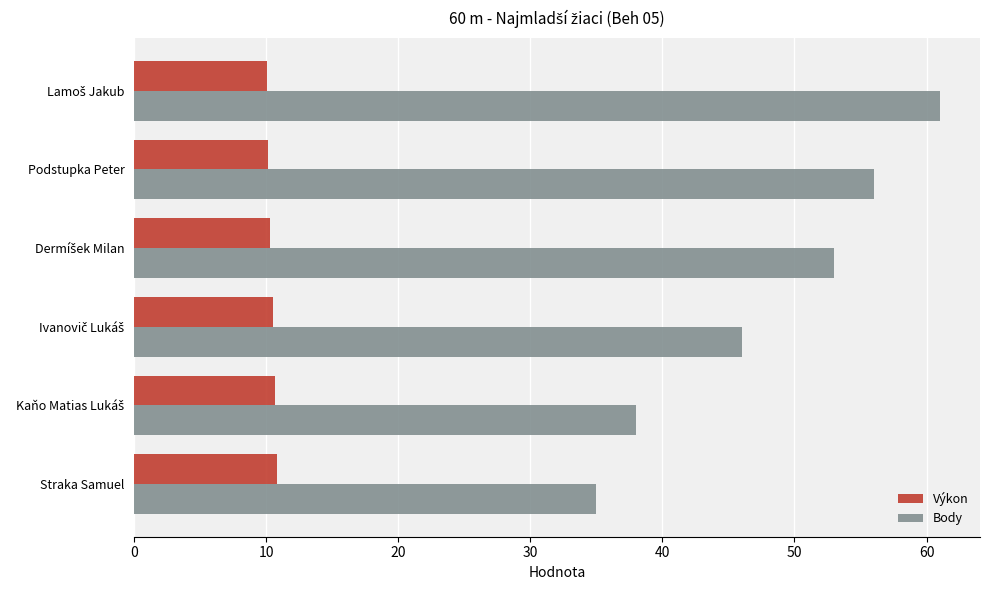

Is it true that Výkon equals 10.8 at Straka Samuel?

True